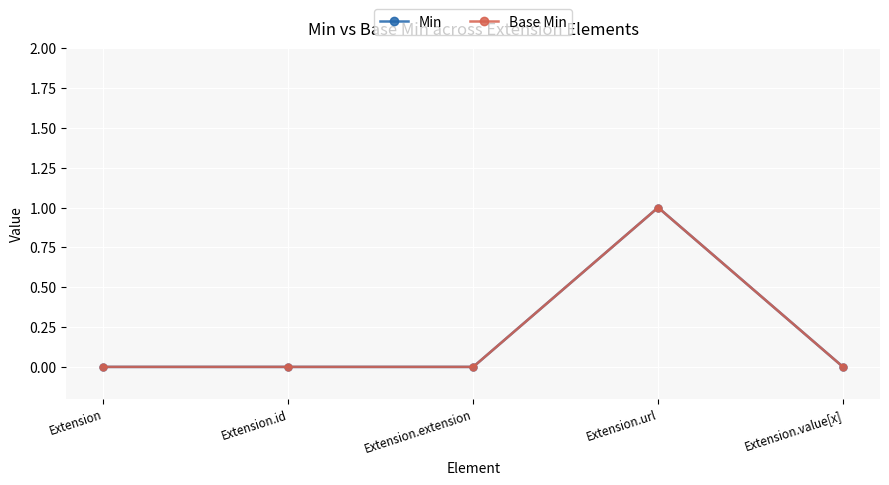

Is this an area chart (filled region under the line)?

No